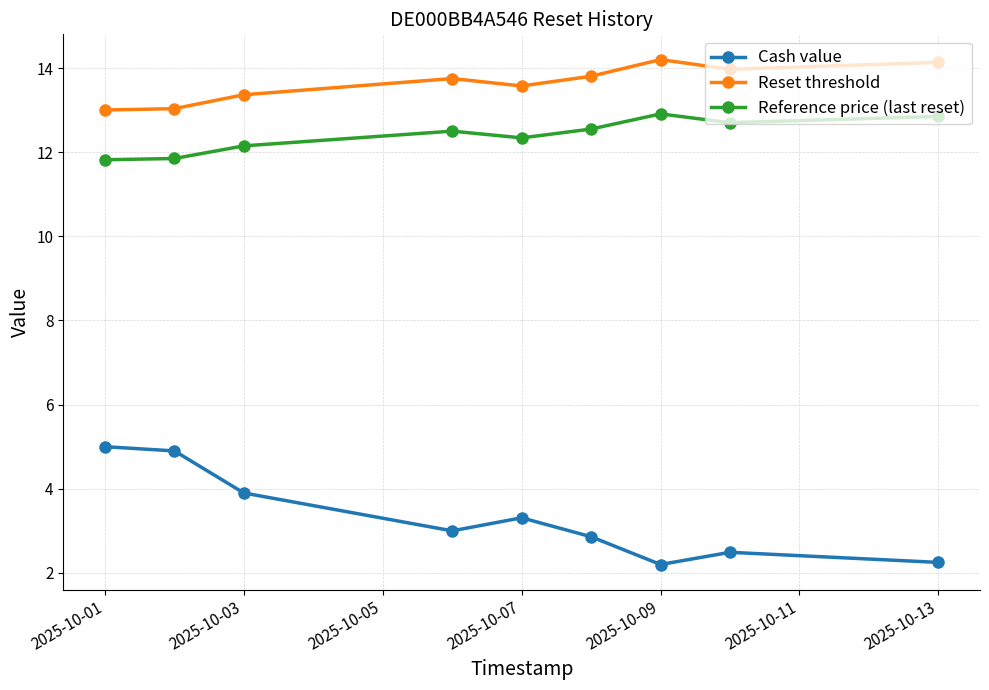

What is the value of the Reset threshold point at the 3rd from the left?

13.4